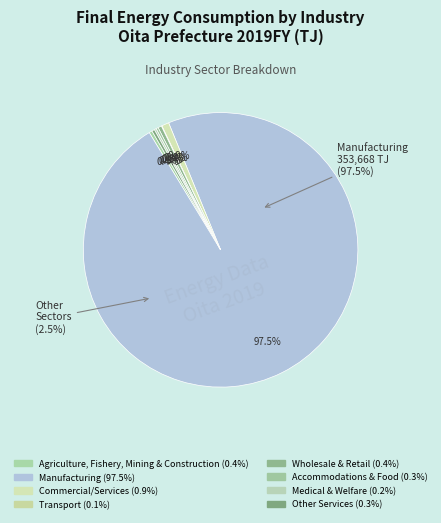

Is the sum of Wholesale & Retail and Transport greater than half?

No